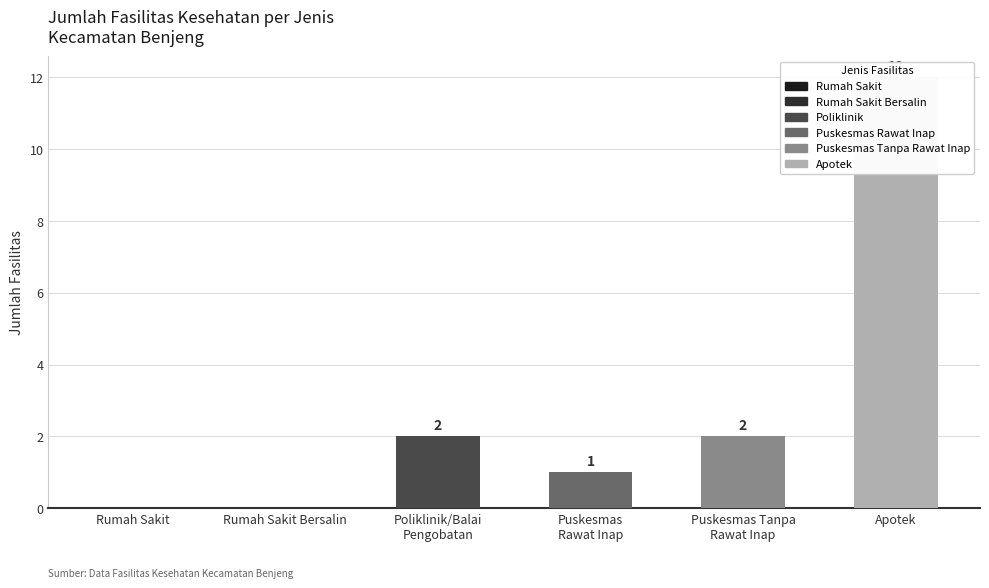

List the labels in order of value, largest first.

Apotek, Poliklinik/Balai Pengobatan, Puskesmas Tanpa Rawat Inap, Puskesmas Rawat Inap, Rumah Sakit, Rumah Sakit Bersalin